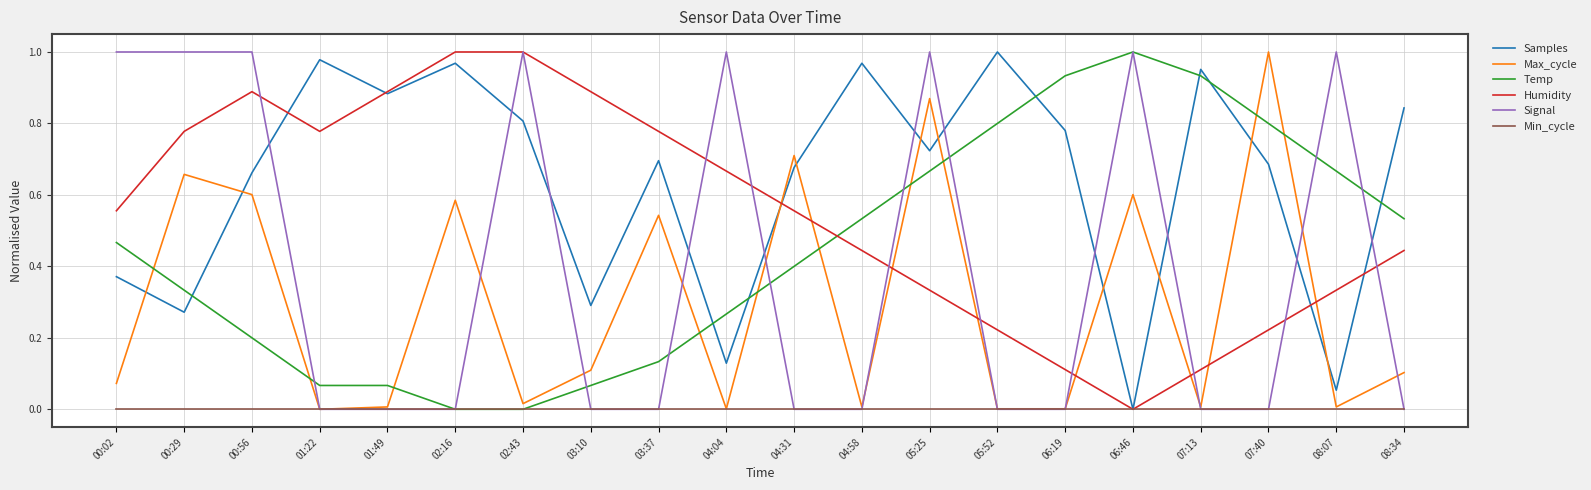

What is the total value across all series at 03:10?

1.4